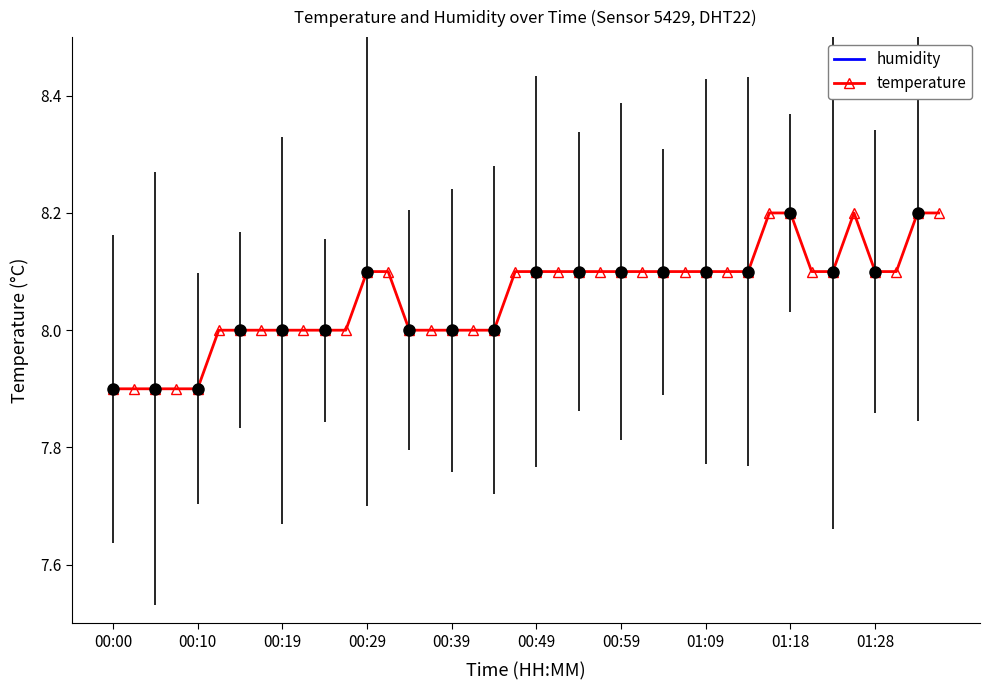

Which series has the largest total across all categories?

humidity